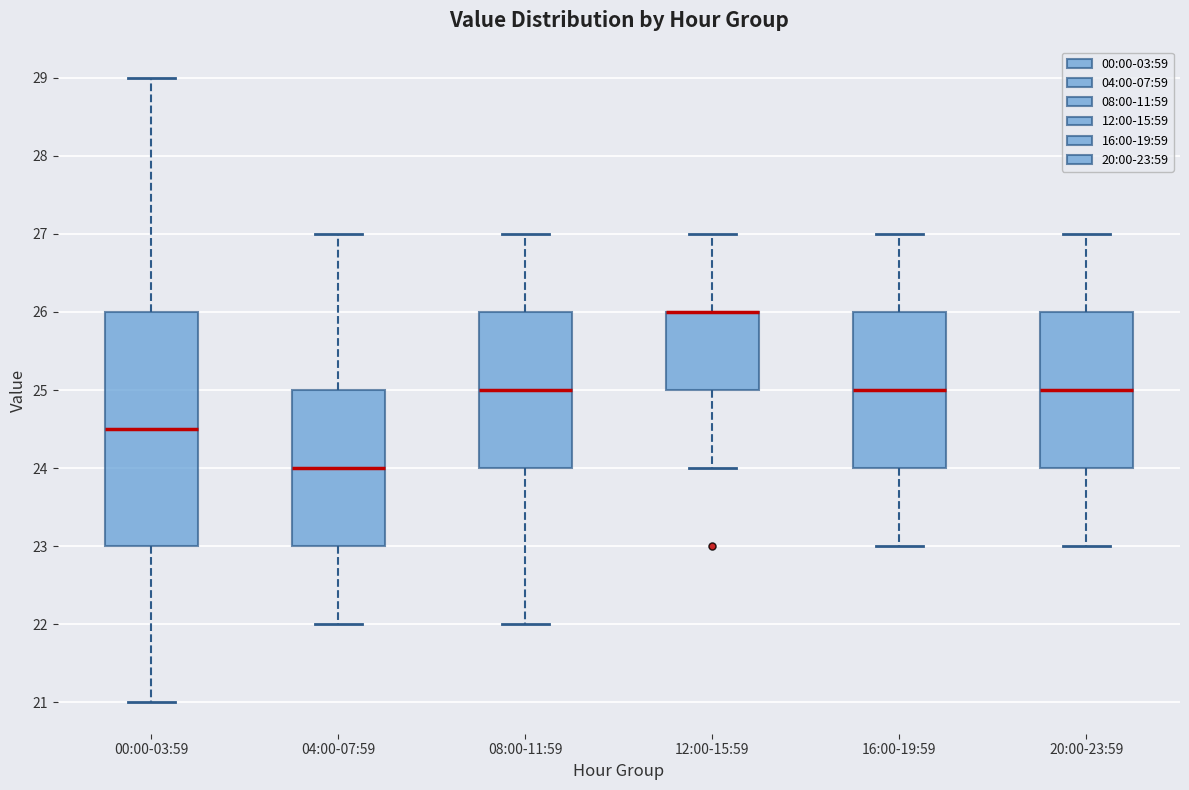

Reading left to right, read every box against the y-axis: the position of its median line, the range the box covers, and the ends of its whiskers. The values are not printed on the chart, so give them approximately, as read against the axis.

00:00-03:59: median 24.5, box 23.0 to 26.0, whiskers 21.0 to 29.0
04:00-07:59: median 24.0, box 23.0 to 25.0, whiskers 22.0 to 27.0
08:00-11:59: median 25.0, box 24.0 to 26.0, whiskers 22.0 to 27.0
12:00-15:59: median 26.0 (drawn on the box's upper edge), box 25.0 to 26.0, whiskers 24.0 to 27.0
16:00-19:59: median 25.0, box 24.0 to 26.0, whiskers 23.0 to 27.0
20:00-23:59: median 25.0, box 24.0 to 26.0, whiskers 23.0 to 27.0